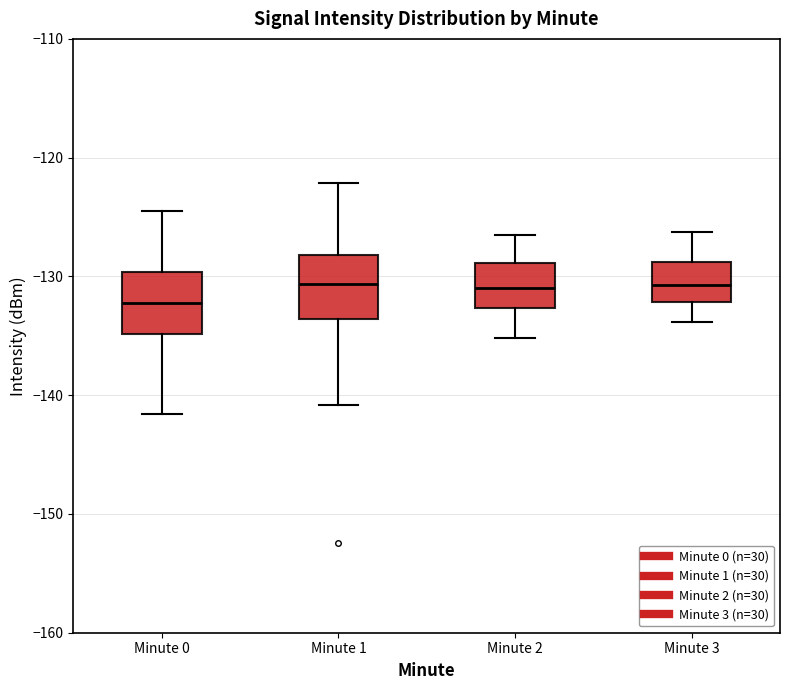

Reading left to right, read every box against the y-axis: the position of its median line, the range the box covers, and the ends of its whiskers. The values are not printed on the chart, so give them approximately, as read against the axis.

Minute 0: median -132, box -135 to -130, whiskers -142 to -125
Minute 1: median -131, box -134 to -128, whiskers -141 to -122
Minute 2: median -131, box -133 to -129, whiskers -135 to -126
Minute 3: median -131, box -132 to -129, whiskers -134 to -126